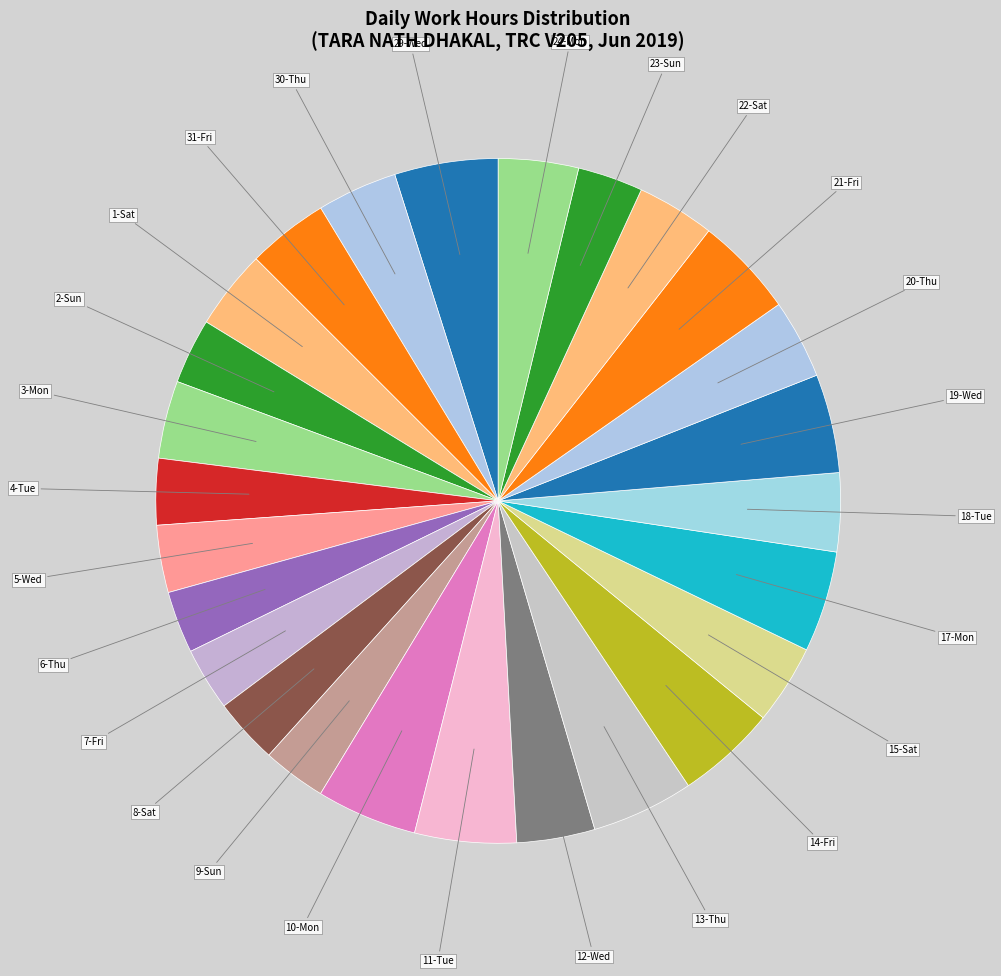

Do 20-Thu and 24-Mon together represent more than half of the pie?

No